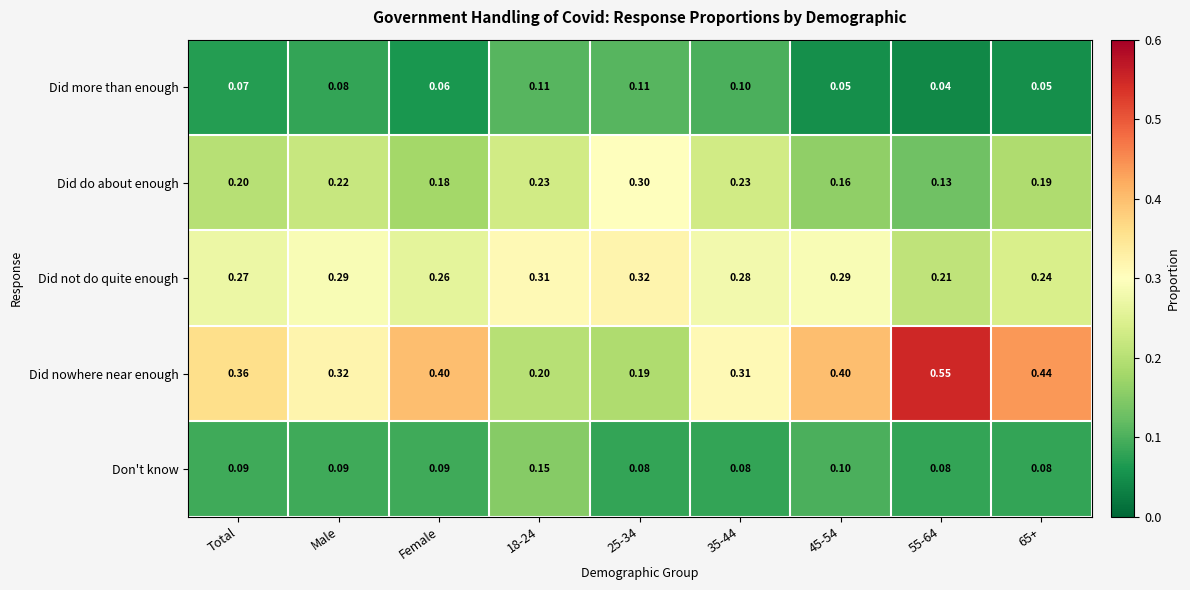

Which series has the largest range (max minus min)?

Did nowhere near enough